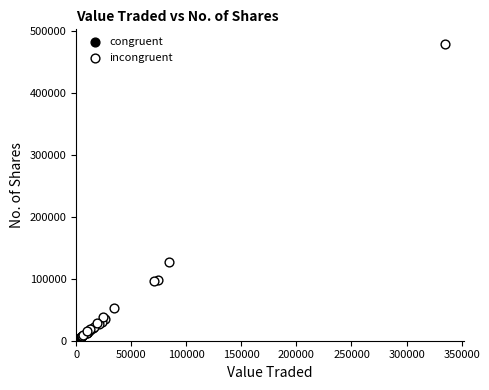

Which series reaches the maximum Y coordinate?

incongruent